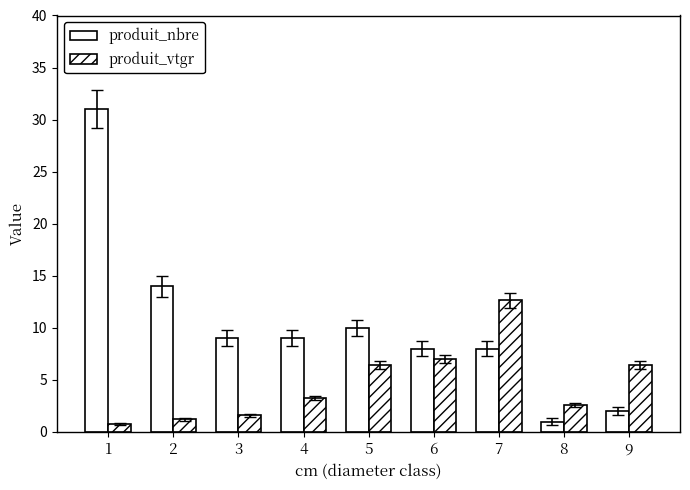

How many distinct data groups are displayed?

2